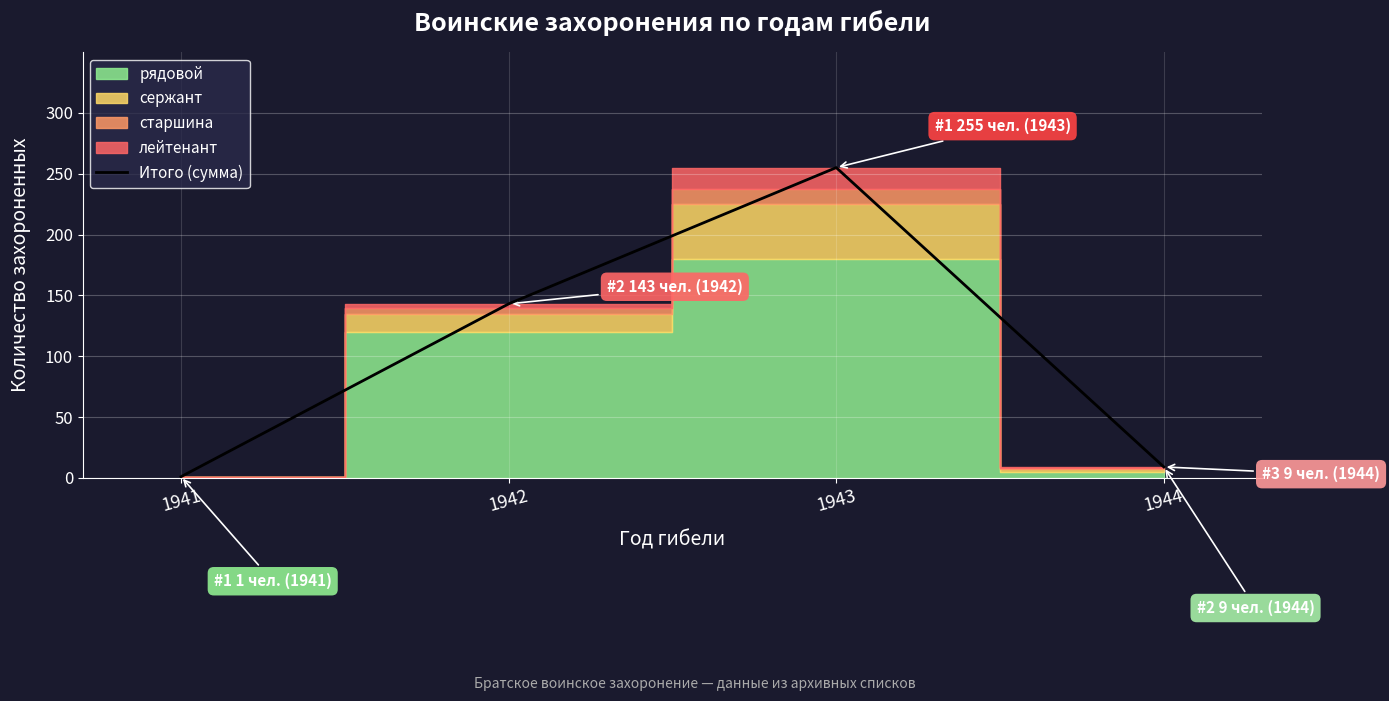

What is the change in value from 1941 to 1943?

+254